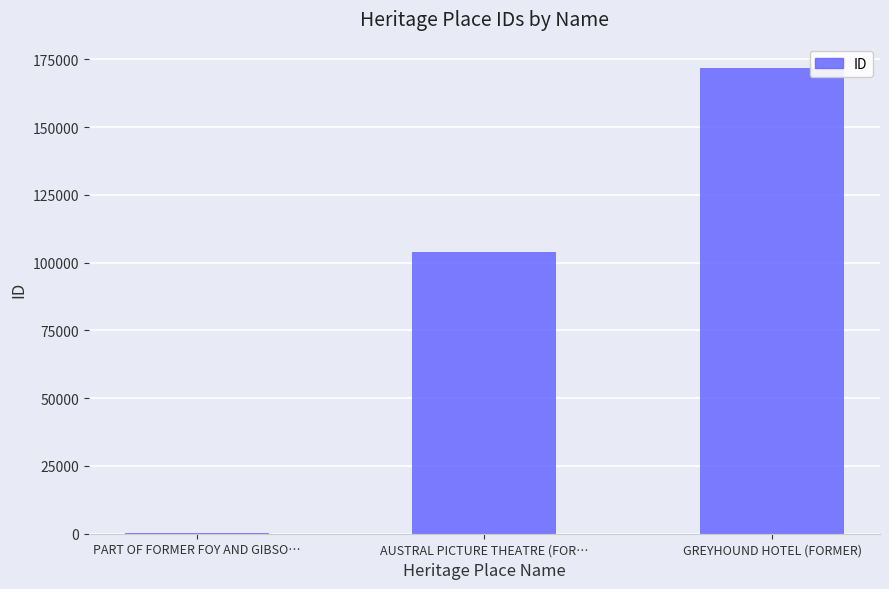

What is the average value?

92099